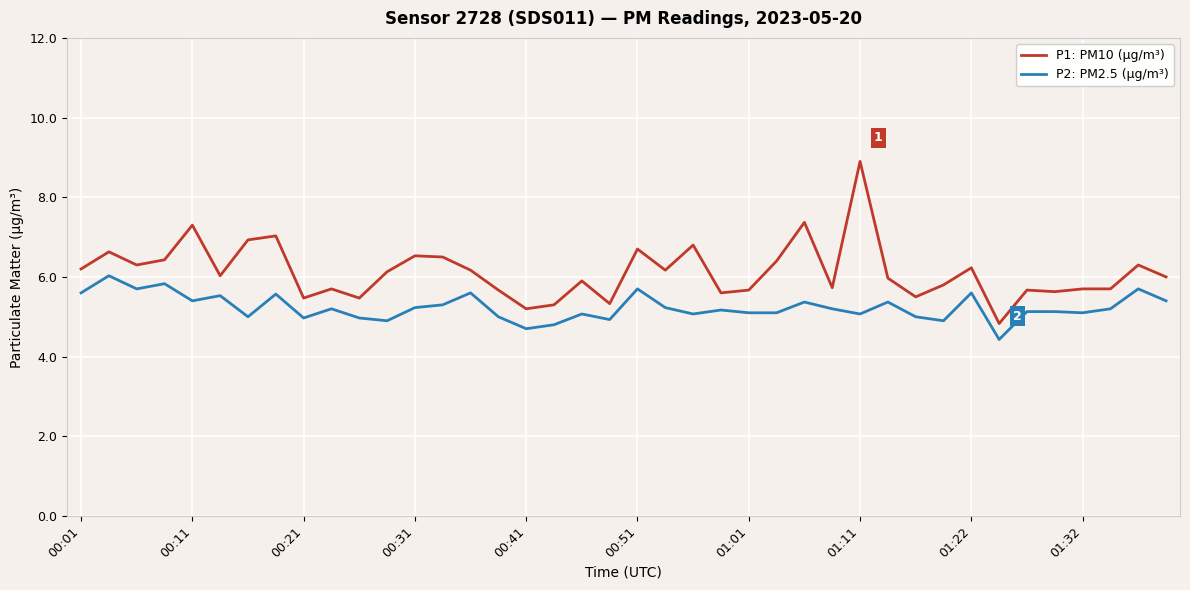

Rank the series by their average value, from lowest to highest.

P2: PM2.5 (µg/m³), P1: PM10 (µg/m³)